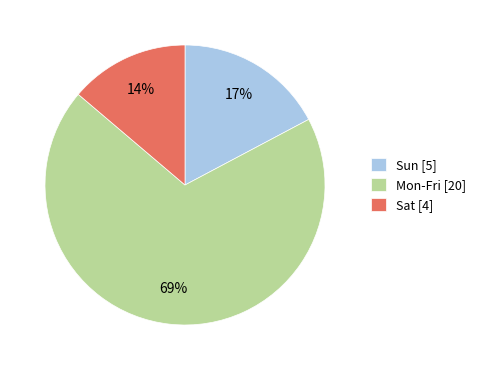

To the nearest percent, what is the difference between the largest and smallest slice percentages?

55%